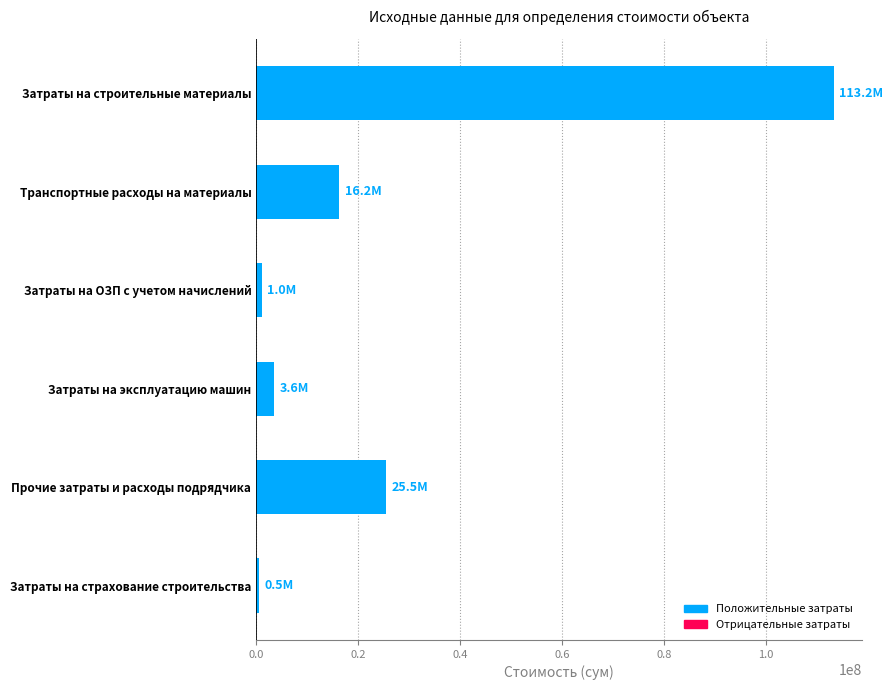

What is the approximate value at Транспортные расходы на материалы?

16204580.3